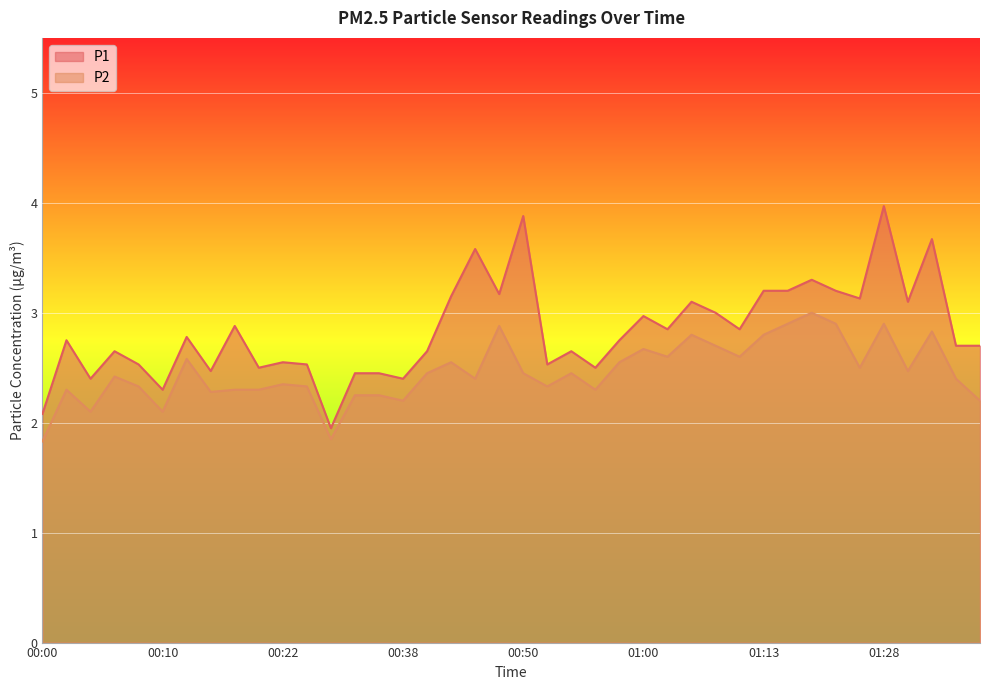

What position from the left is 01:34?

39